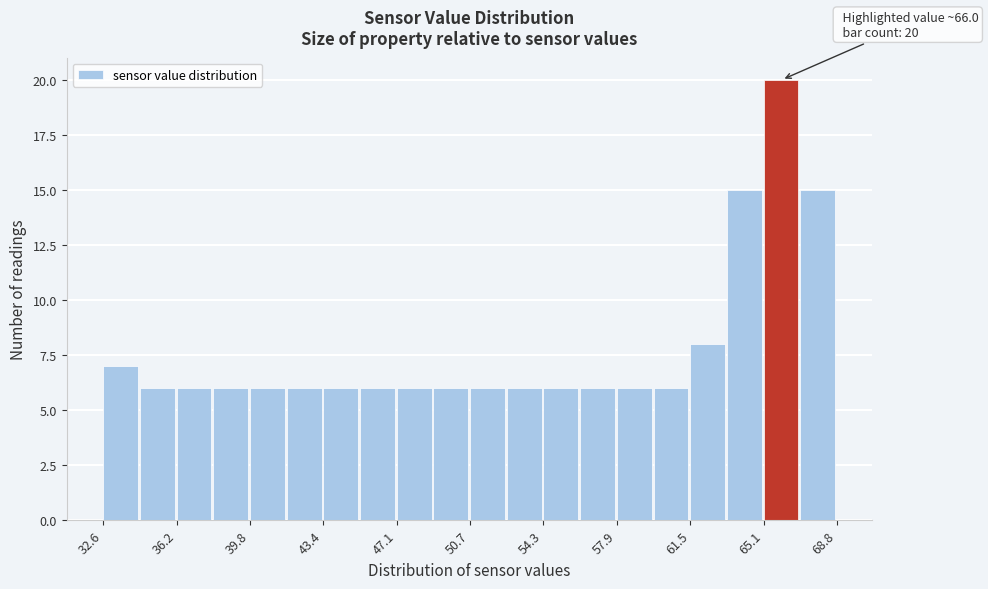

Read against the x-axis, roughly where is the centre of the tallest bar?

66.0